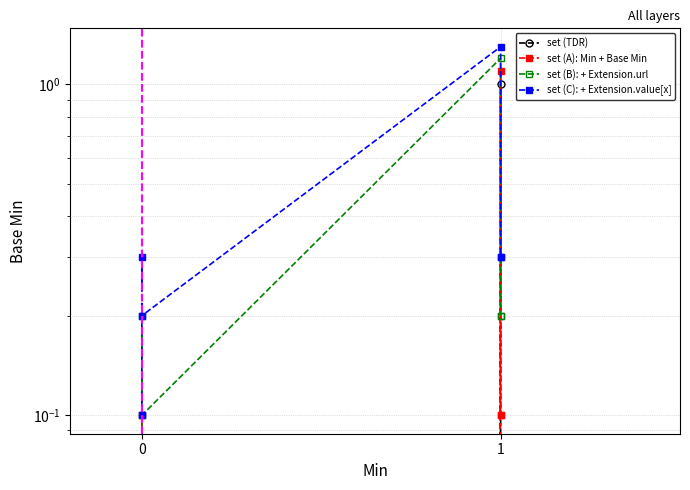

True or false: set (TDR) has more than 0 interior local peaks.

True